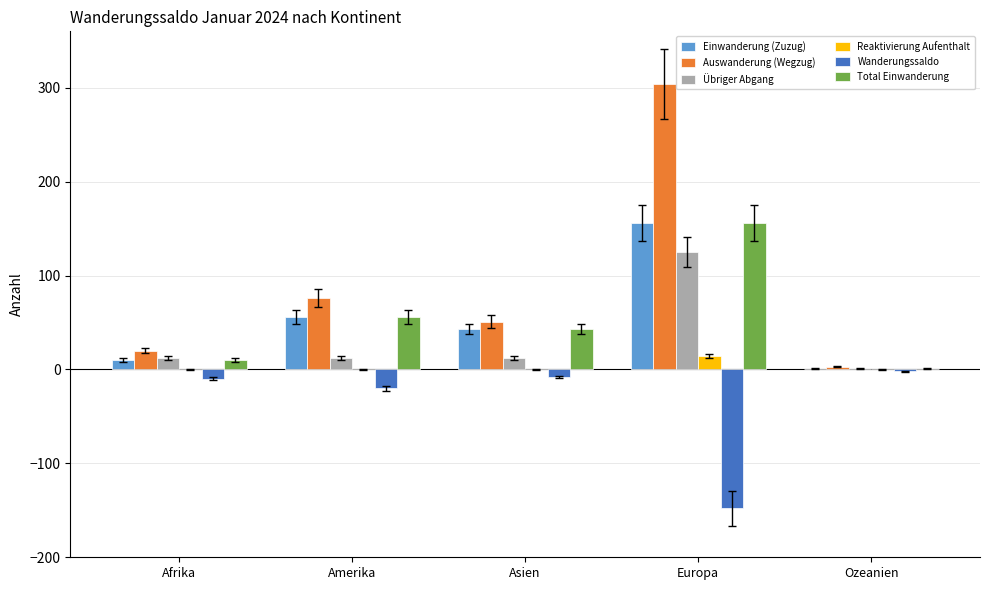

The value of Auswanderung (Wegzug) at Europa is 304. True or false?

True